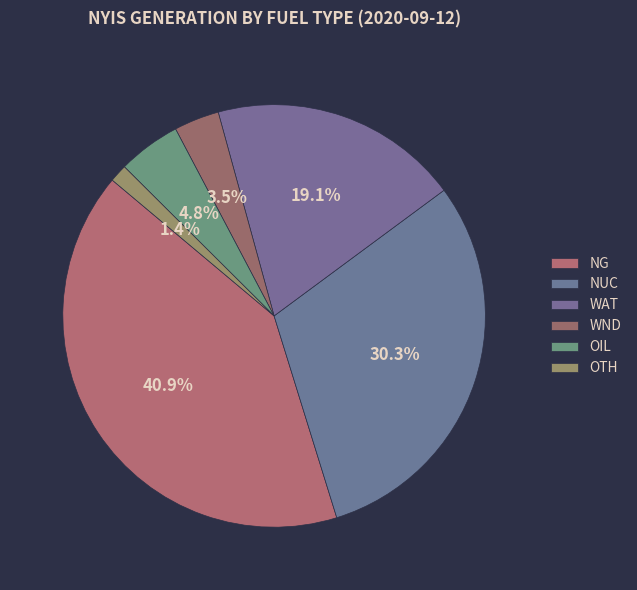

To the nearest percent, what is the combined percentage of NG and OIL?

46%